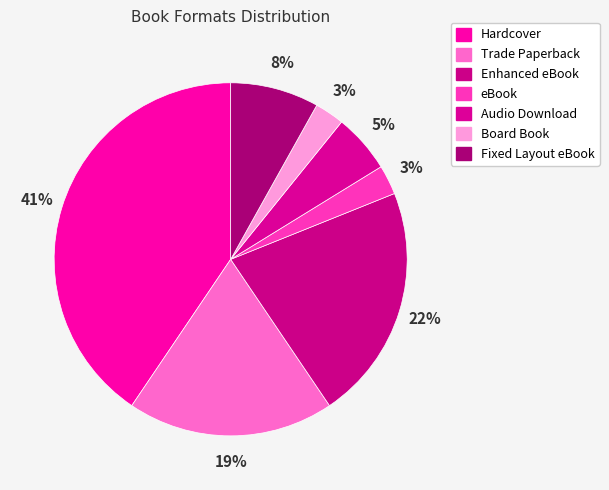

Is the sum of Fixed Layout eBook and Trade Paperback greater than half?

No